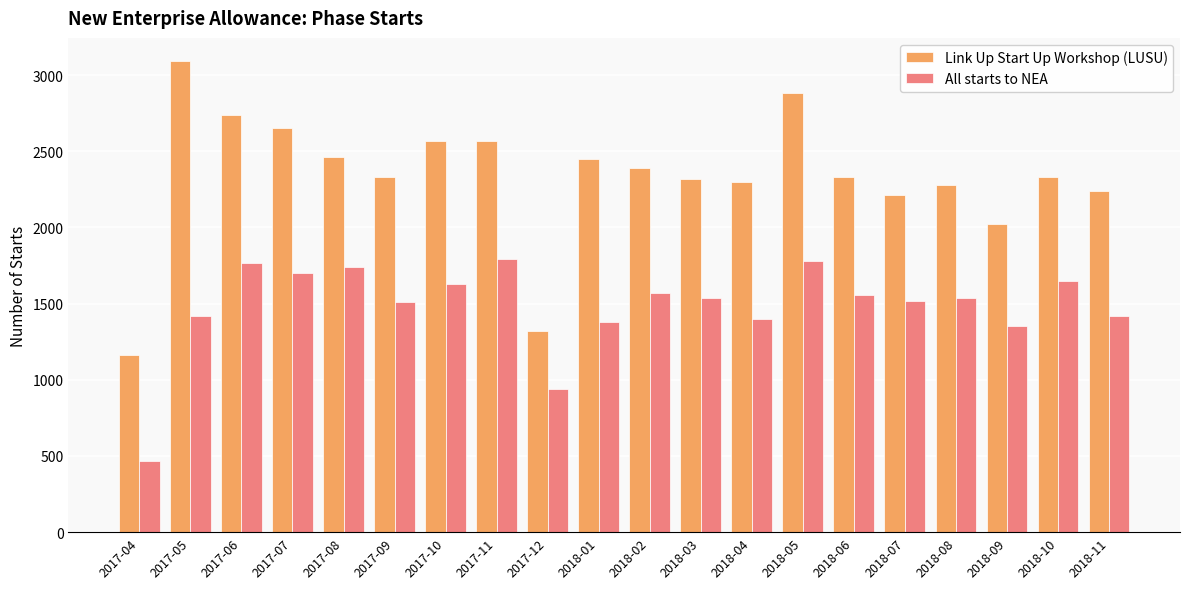

What is the difference between the second highest and second lowest values in the All starts to NEA series?

840